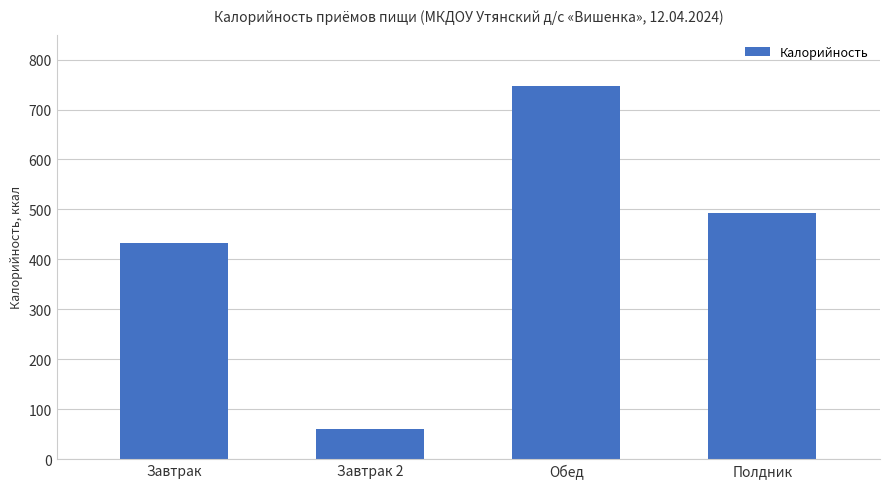

What is the smallest value displayed?

60